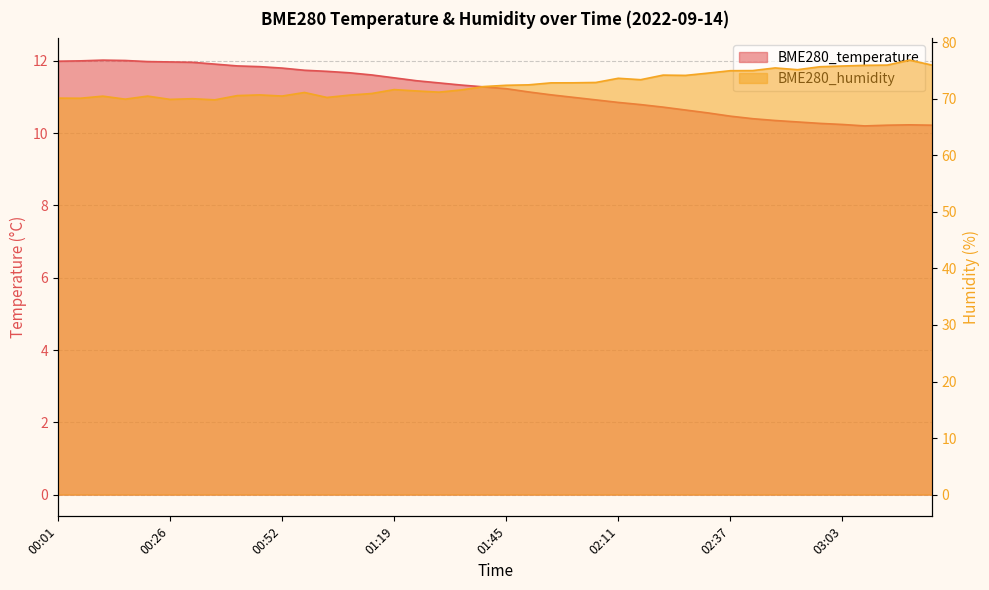

True or false: BME280_humidity has more than 1 points higher than both neighbors.

True